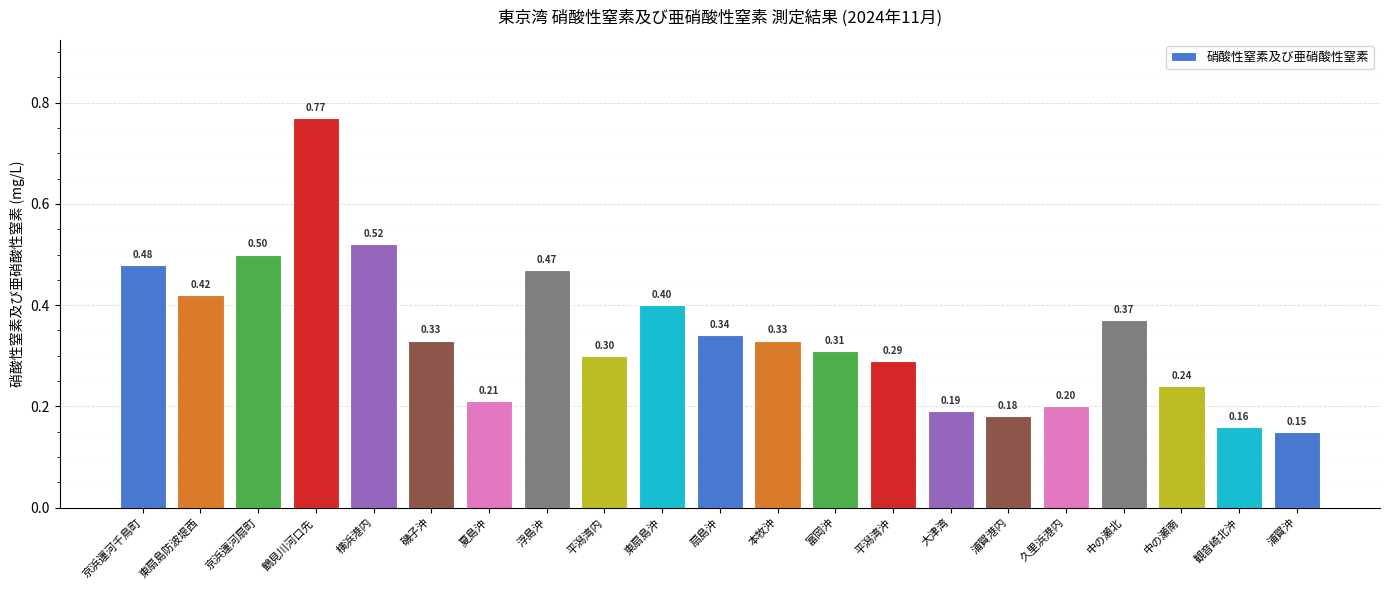

At which category does the chart reach its minimum across all series?

浦賀沖